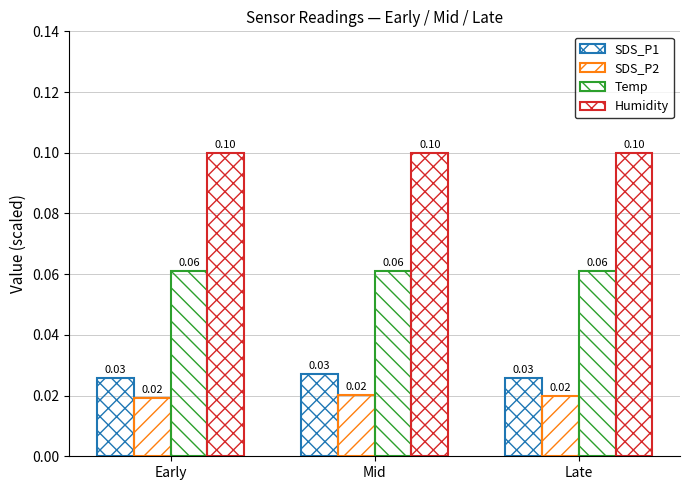

How many distinct data groups are displayed?

4